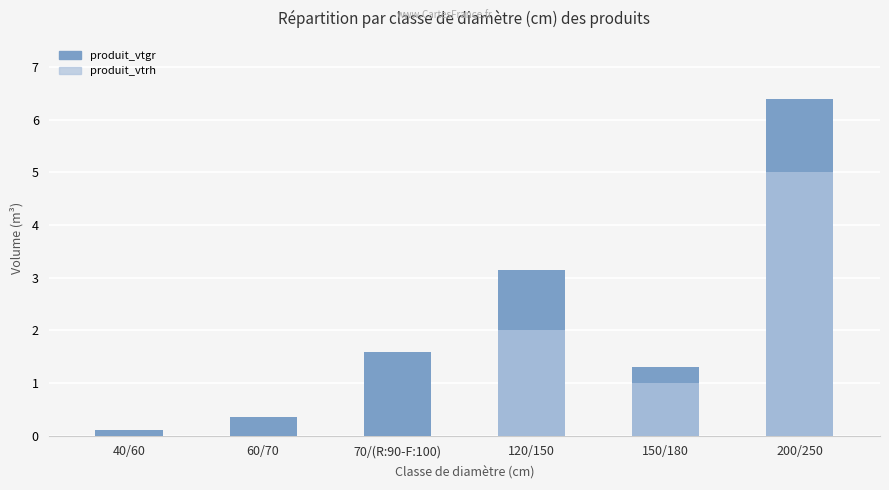

Reading left to right, transcribe all the data shown in this chart.

produit_vtgr: 0.1	0.4	1.6	3.1	1.3	6.4
produit_vtrh: 0.0	0.0	0.0	2.0	1.0	5.0